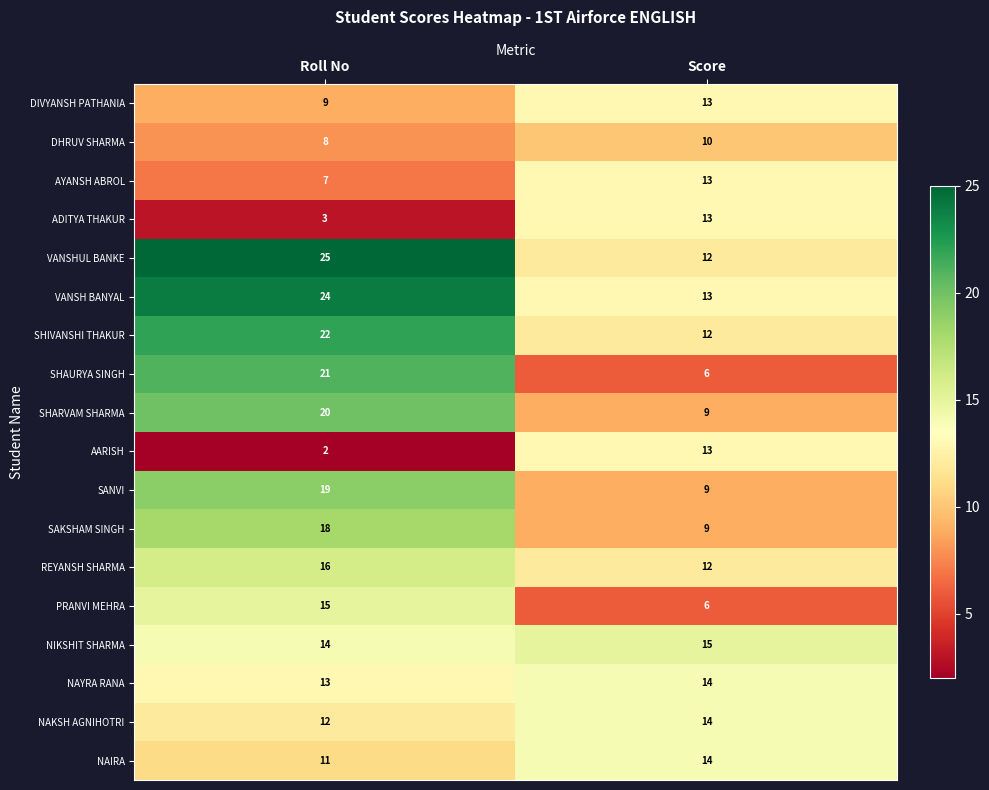

At which label is PRANVI MEHRA closest to 10?

Score